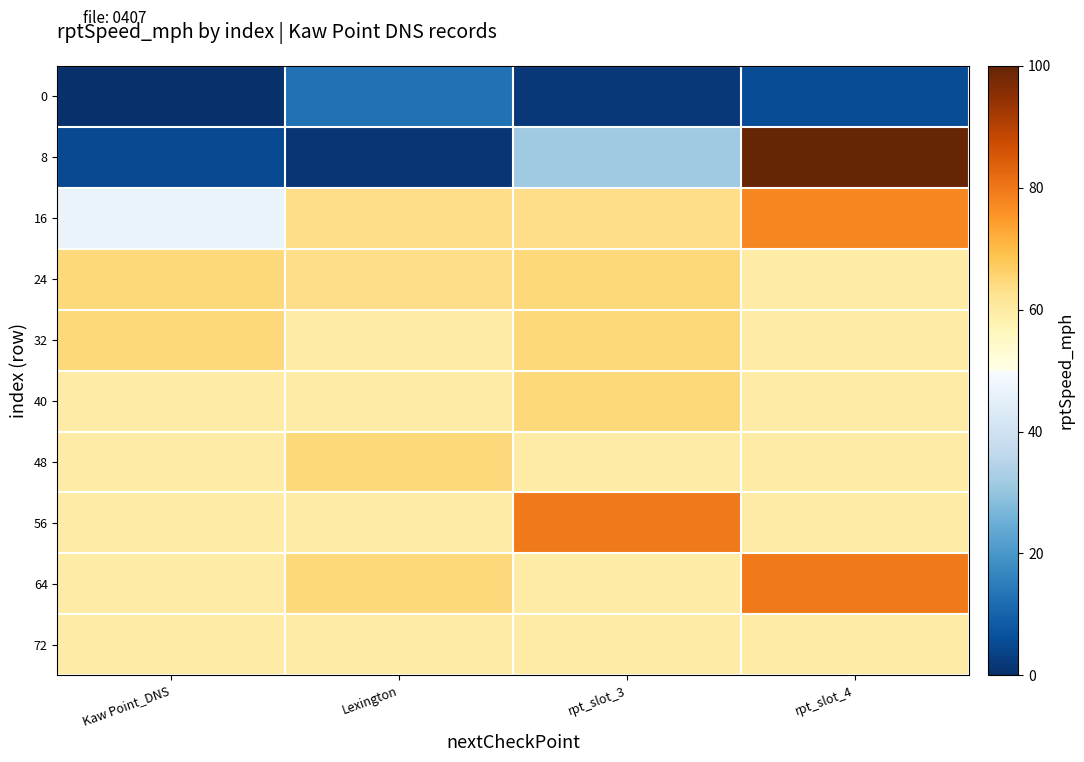

Rank the series by their maximum value, from lowest to highest.

0, 72, 40, 48, 32, 24, 16, 56, 64, 8